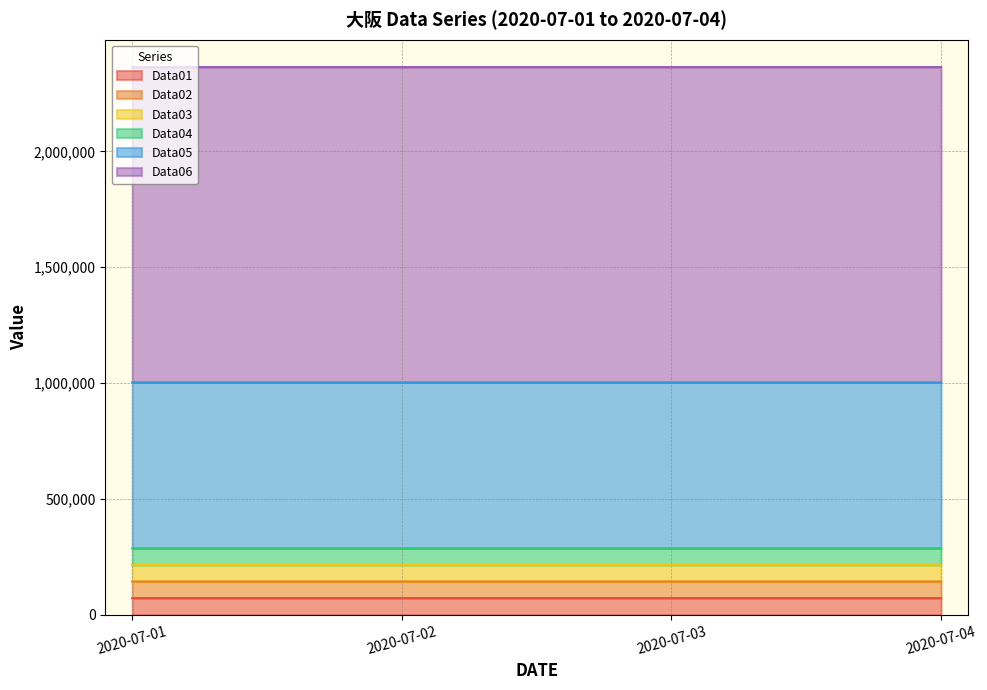

Which category has the lowest value in the Data02 series?

2020-07-01